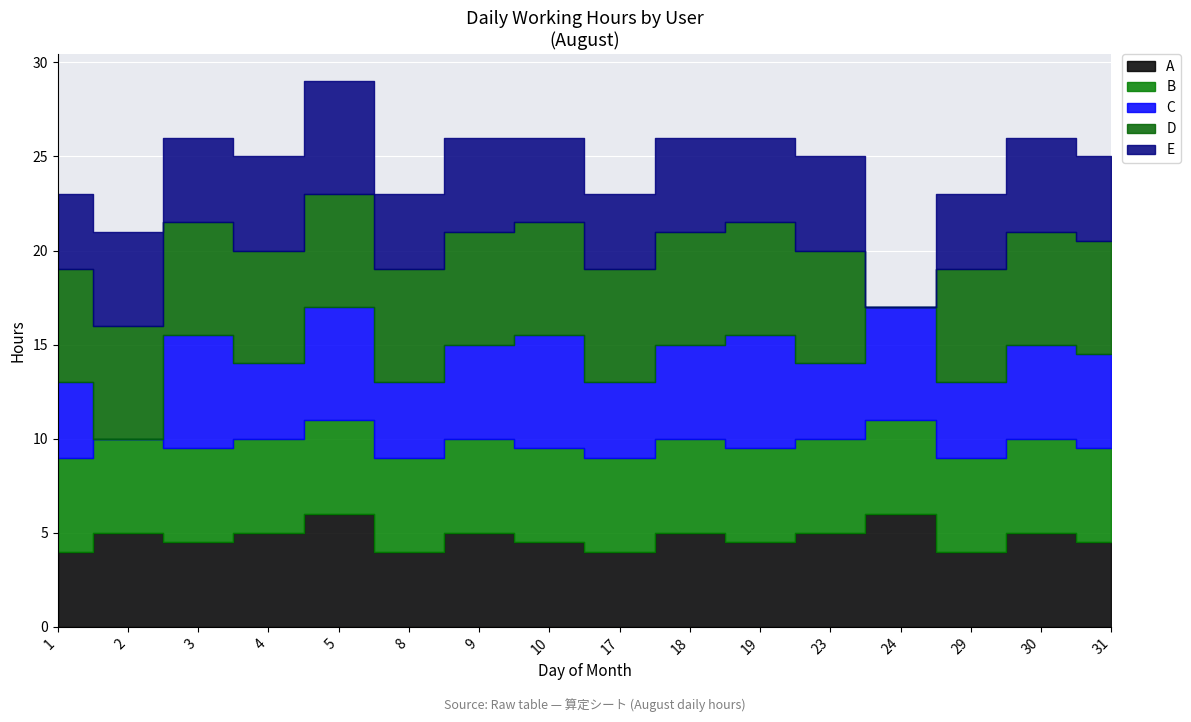

At 31, list the series in order from smallest to largest.

A, E, B, C, D